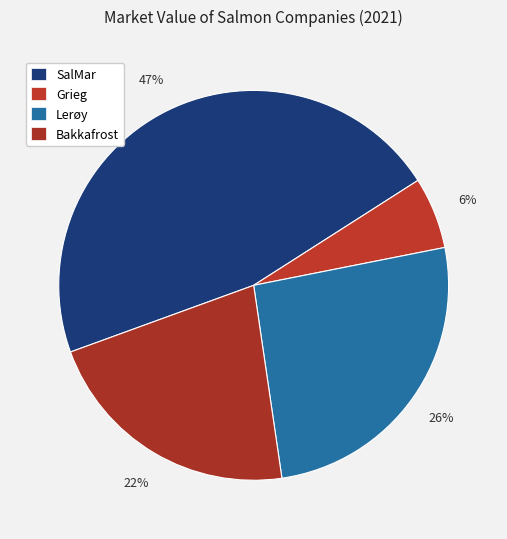

To the nearest percent, what is the difference between the largest and smallest slice percentages?

41%